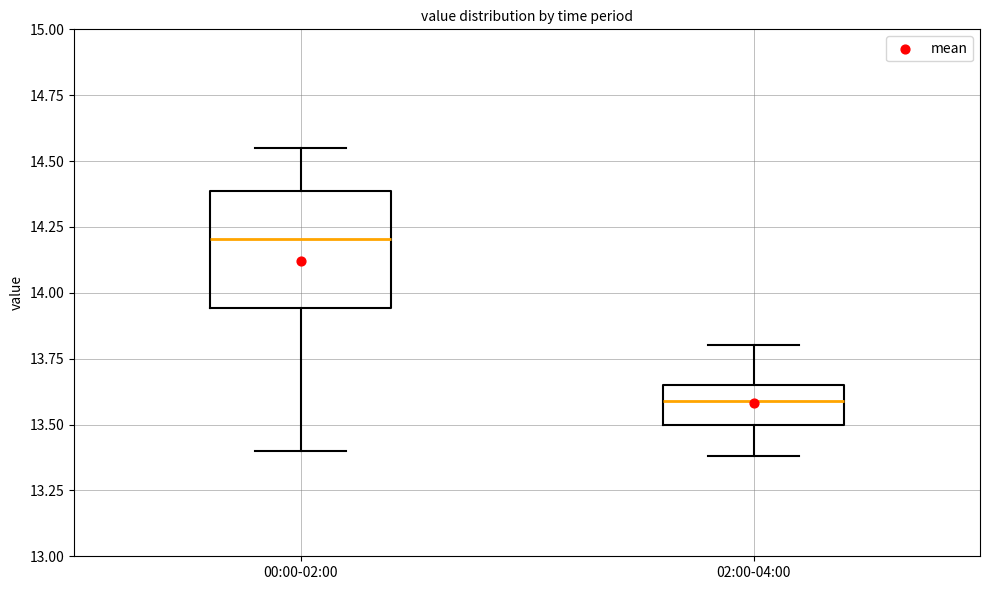

Which box has the lowest median line?

02:00-04:00